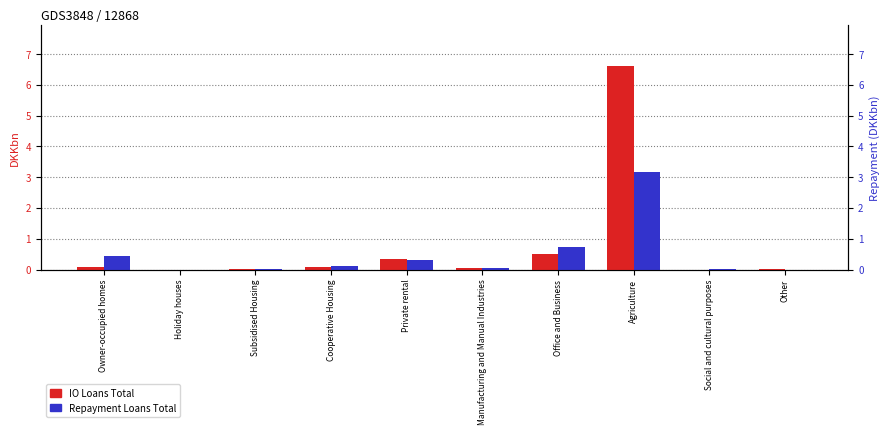

How many data points in Repayment Loans Total are above 0?

9